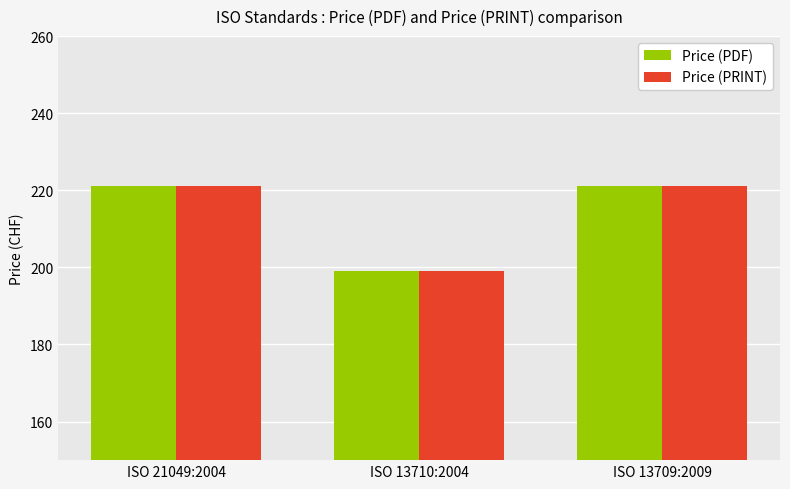

What is the value of the Price (PDF) bar at the 2nd from the left?

199